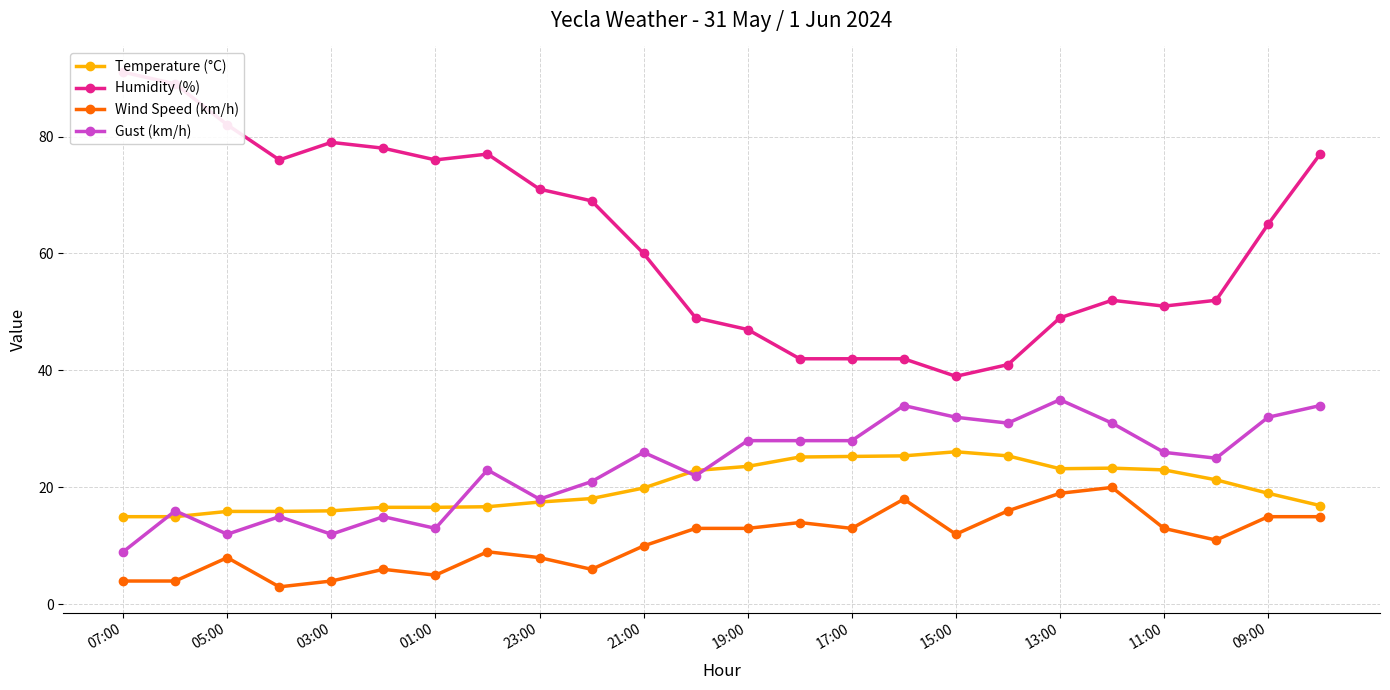

How many interior local valleys does the Gust (km/h) series have?

7